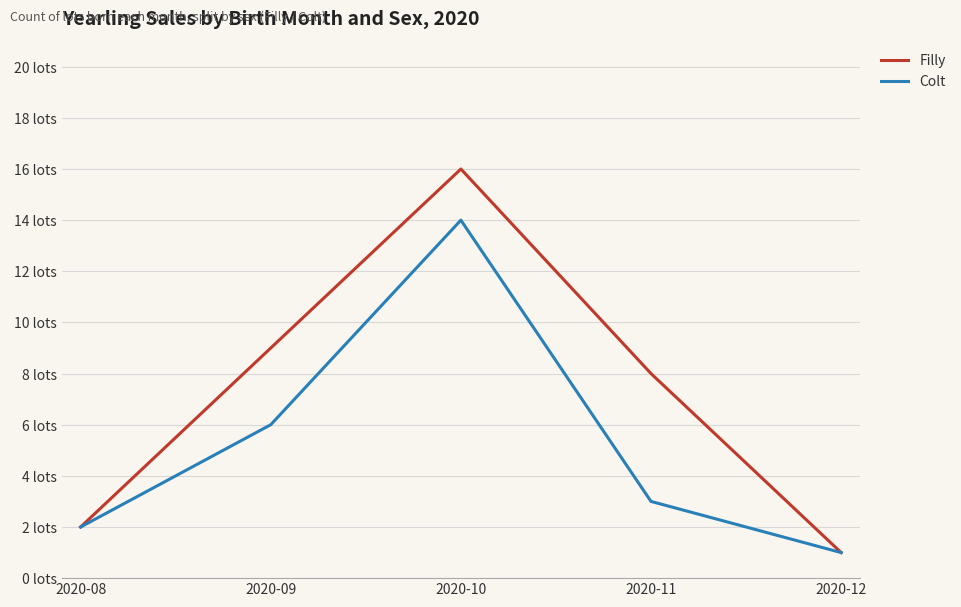

At 2020-11, list the series in order from smallest to largest.

Colt, Filly